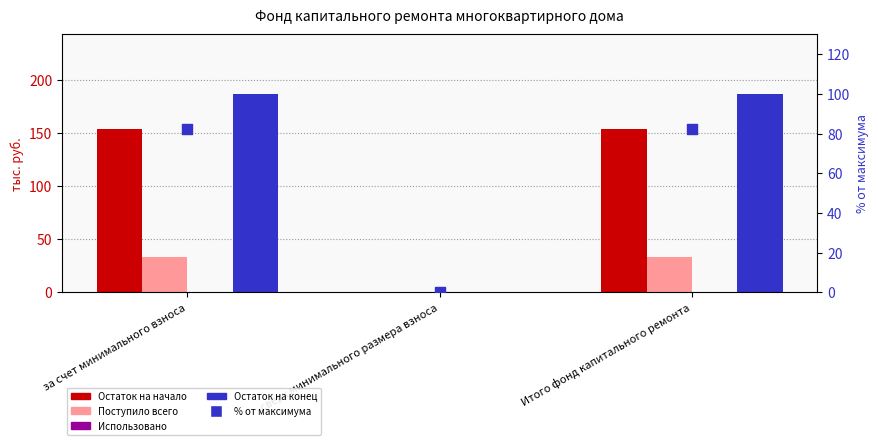

Is the value of Поступило всего at Итого фонд капитального ремонта greater than the value of Использовано at за счет минимального взноса?

Yes